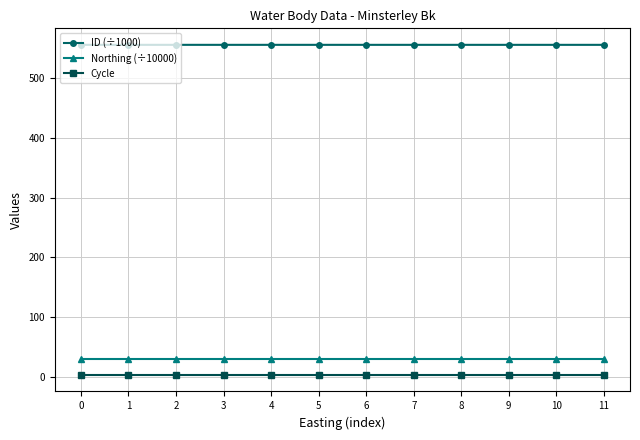

True or false: ID (÷1000) has more than 0 interior local peaks.

True